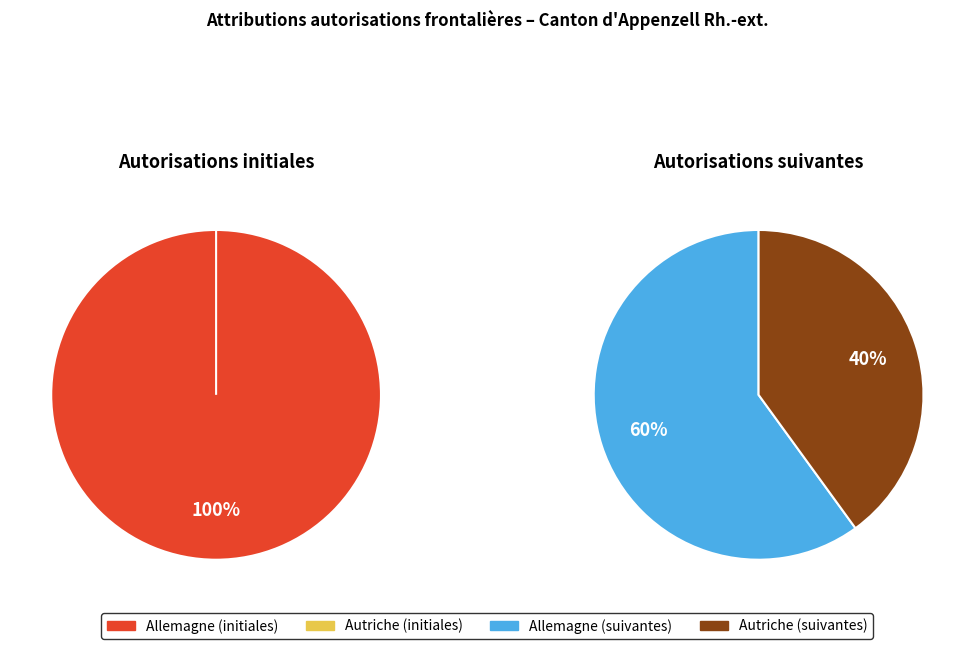

Is it true that Allemagne is 100% of the pie?

True